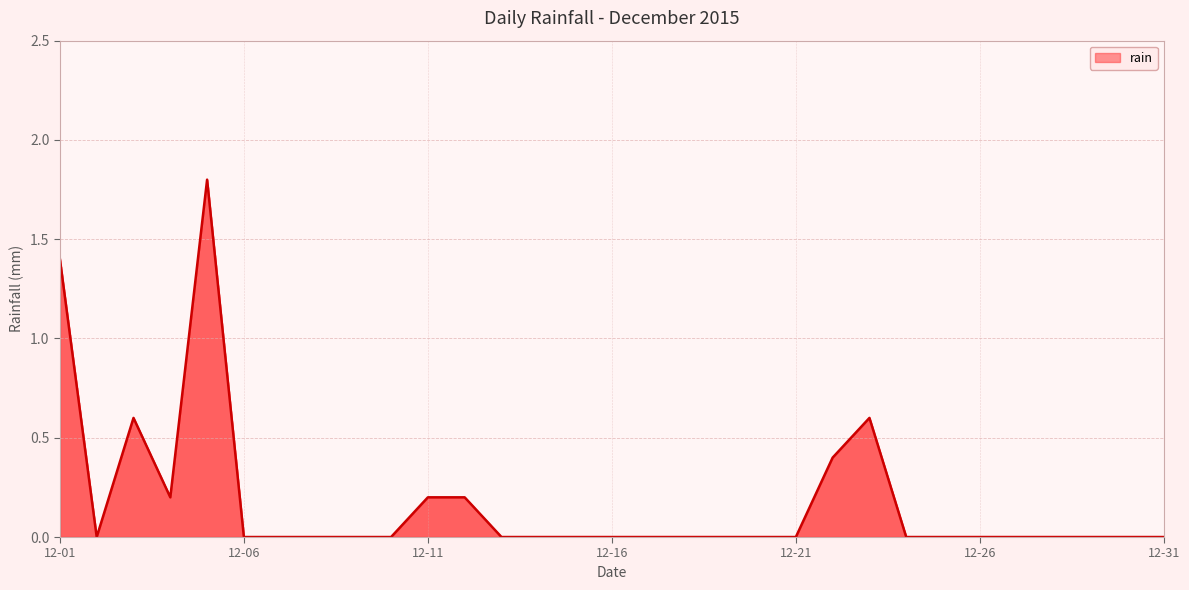

What is the maximum value shown in the chart?

1.8